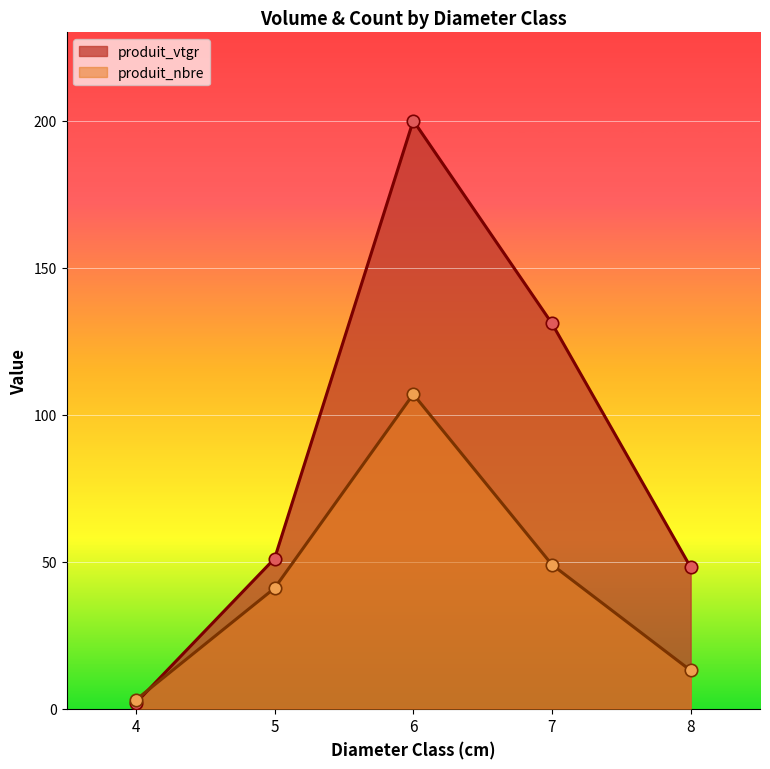

At which category is the sum across all series the highest?

6